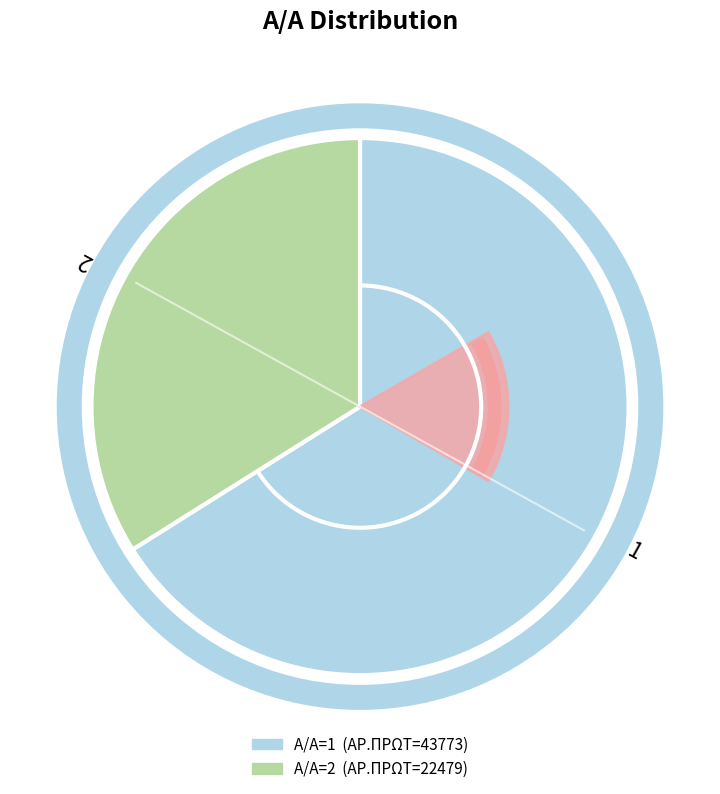

To the nearest percent, what is the difference between the 1 and 2 slice percentages?

32%